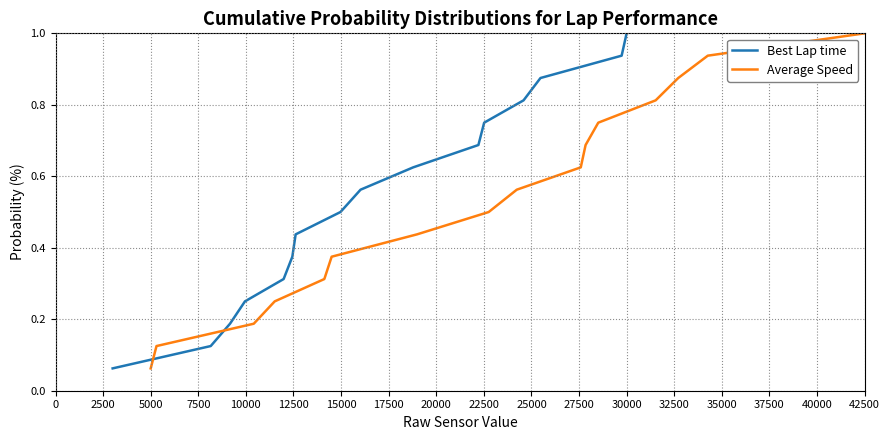

What is the total value across all series at 22500?

1.2